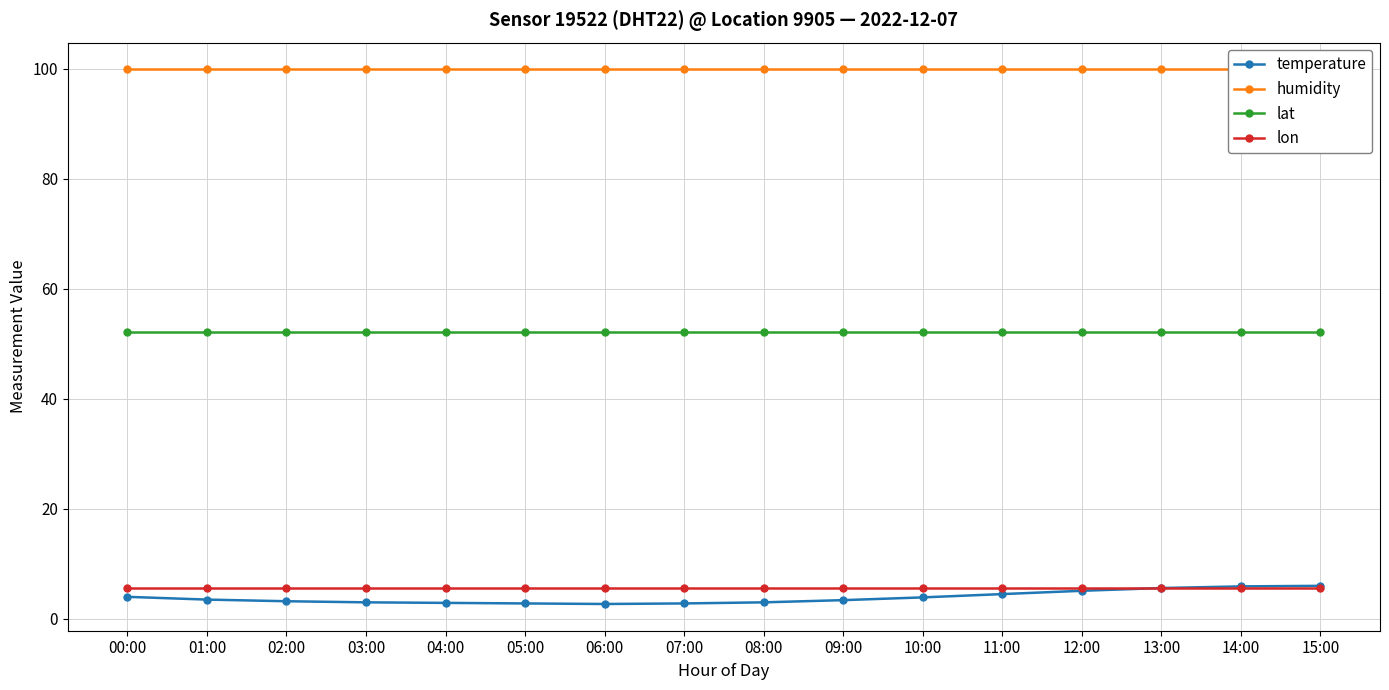

Which has a higher value, 10:00 or 12:00?

12:00